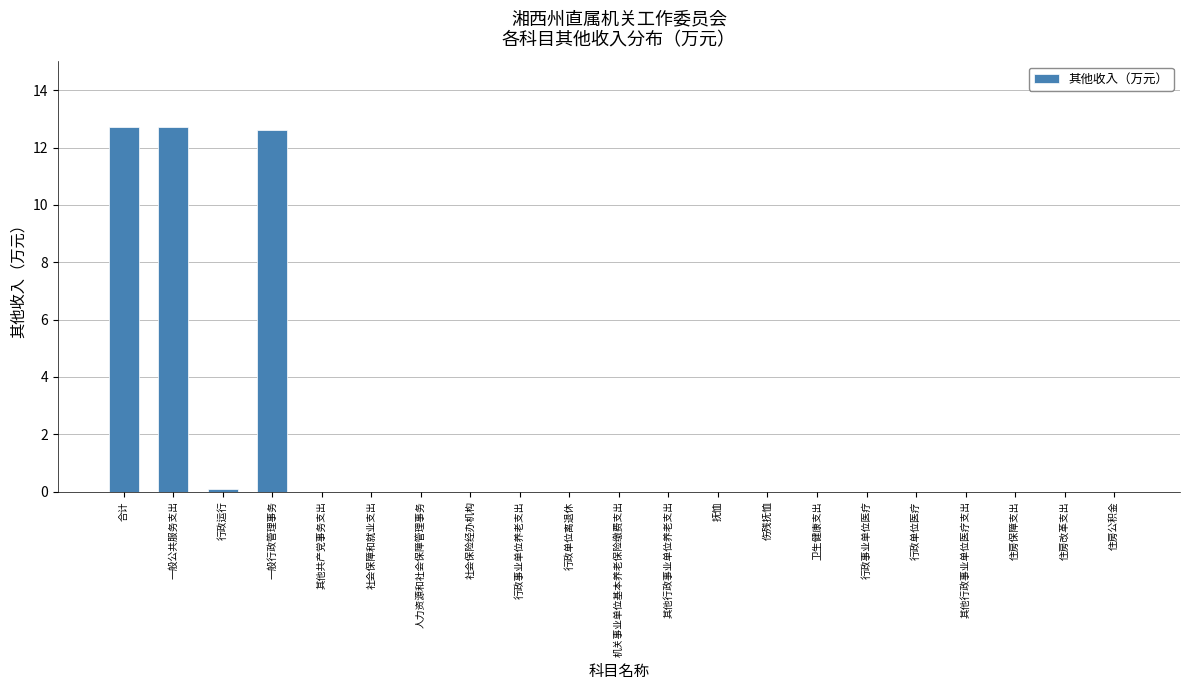

Reading left to right, transcribe all the data shown in this chart.

合计=12.7	一般公共服务支出=12.7	行政运行=0.1	一般行政管理事务=12.6	其他共产党事务支出=0.0	社会保障和就业支出=0.0	人力资源和社会保障管理事务=0.0	社会保险经办机构=0.0	行政事业单位养老支出=0.0	行政单位离退休=0.0	机关事业单位基本养老保险缴费支出=0.0	其他行政事业单位养老支出=0.0	抚恤=0.0	伤残抚恤=0.0	卫生健康支出=0.0	行政事业单位医疗=0.0	行政单位医疗=0.0	其他行政事业单位医疗支出=0.0	住房保障支出=0.0	住房改革支出=0.0	住房公积金=0.0